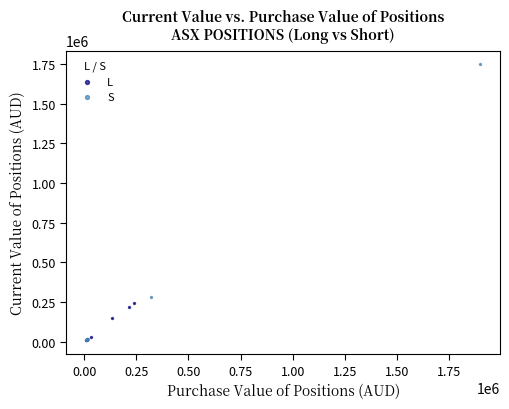

Which series has the widest spread of Y values?

S